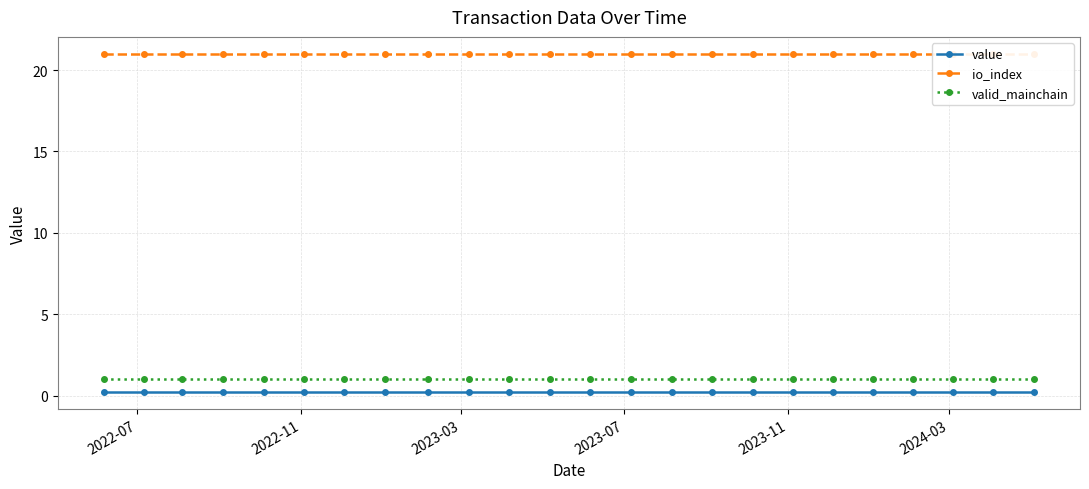

What is the value of the valid_mainchain point at the 23rd from the left?

1.0